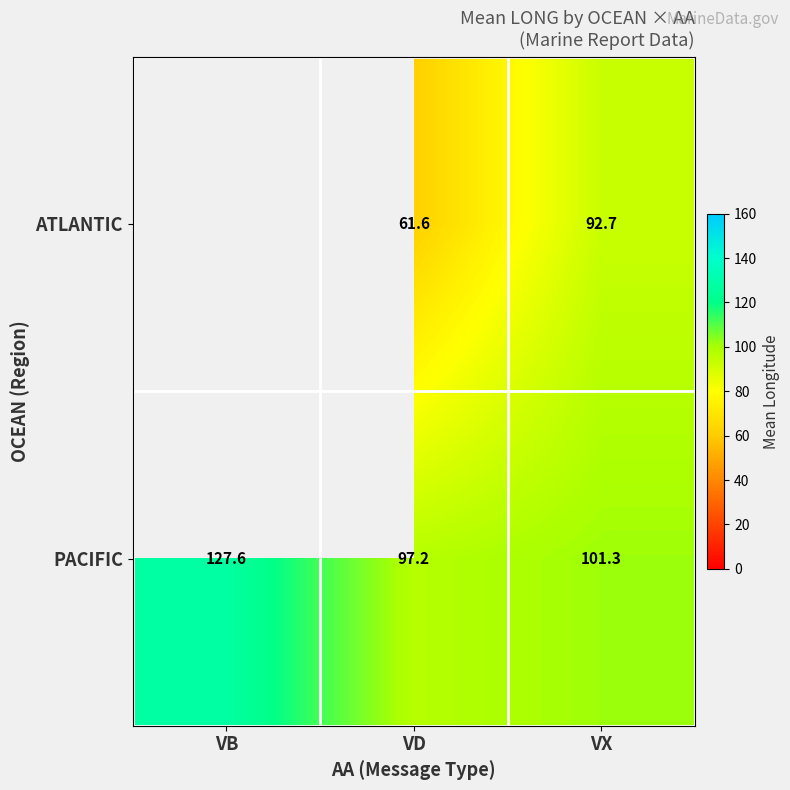

Is the value of ATLANTIC at VD greater than the value of PACIFIC at VD?

No